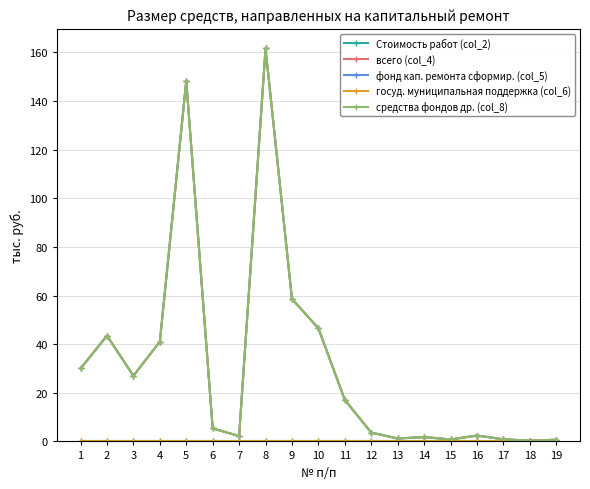

Does the chart have visible grid lines?

Yes